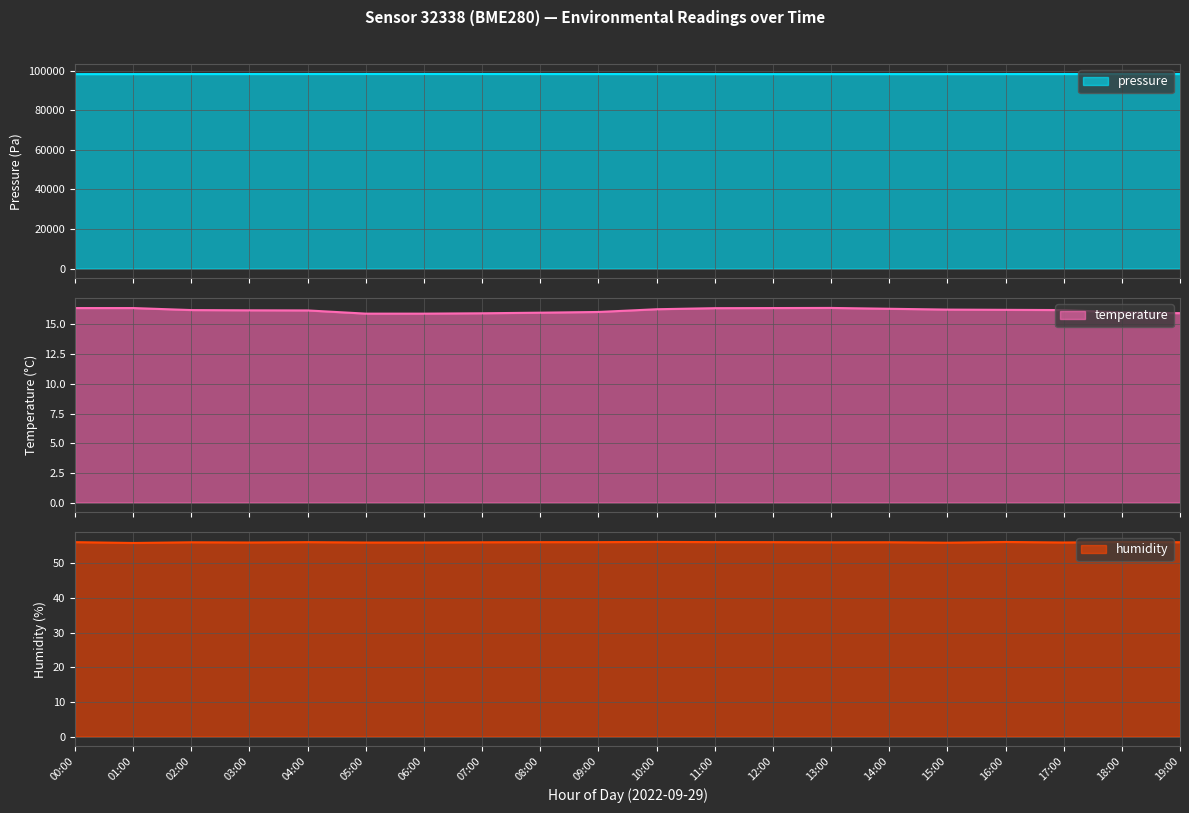

Reading left to right, transcribe all the data shown in this chart.

pressure: 98299.5	98310.2	98329.1	98344.7	98352.9	98370.6	98372.5	98358.6	98347.9	98336.2	98320.9	98308.6	98299.5	98305.7	98313.9	98321.4	98328.9	98339.0	98343.2	98349.5
temperature: 16.4	16.4	16.2	16.2	16.2	15.9	15.9	15.9	16.0	16.1	16.3	16.4	16.4	16.4	16.3	16.2	16.2	16.2	16.0	15.9
humidity: 56.1	55.8	56.0	56.0	56.1	56.0	56.0	56.0	56.1	56.1	56.1	56.1	56.1	56.0	56.0	55.9	56.1	56.0	56.1	56.1